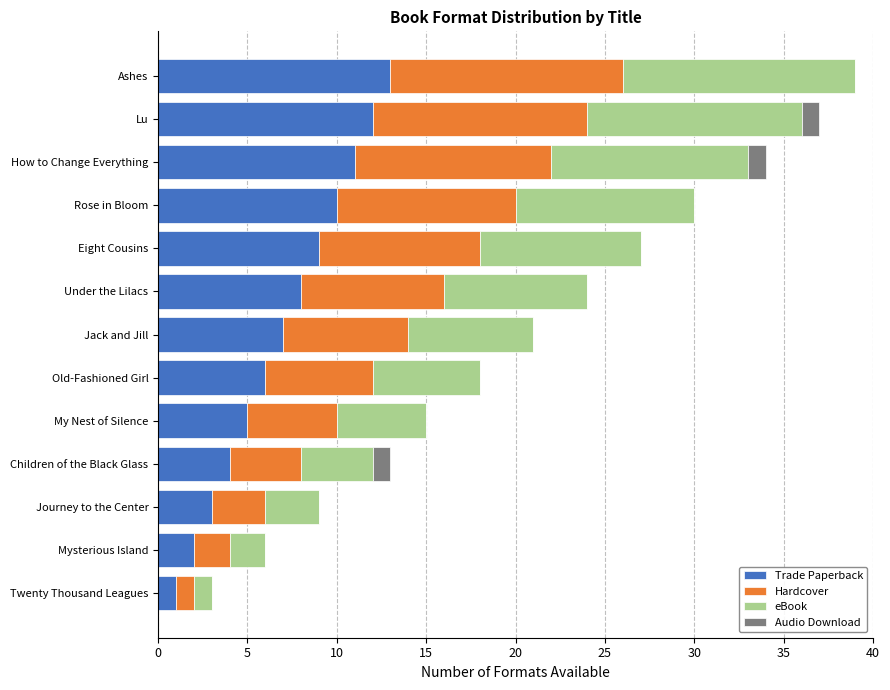

Which category has the highest value in the Trade Paperback series?

Ashes